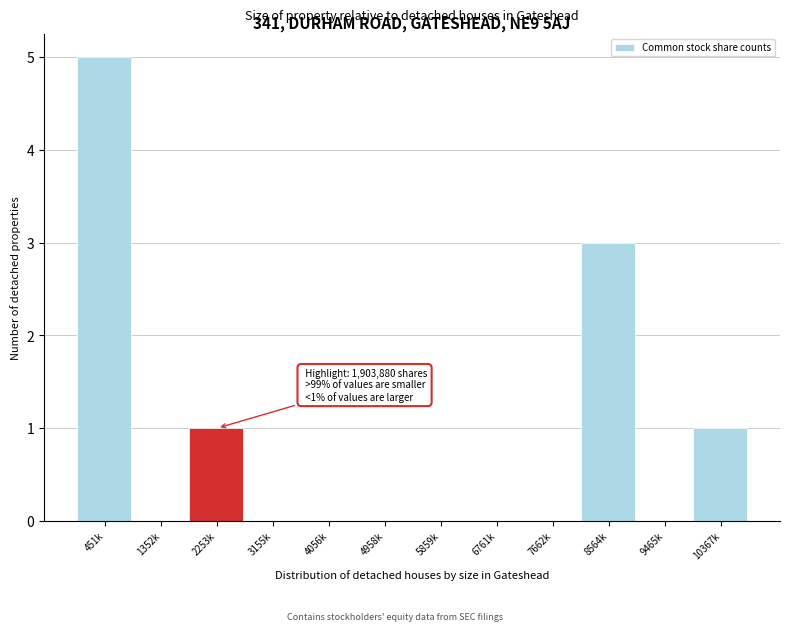

Reading left to right, what are all the values shown in this chart?

451k=5	1352k=0	2253k=1	3155k=0	4056k=0	4958k=0	5859k=0	6761k=0	7662k=0	8564k=3	9465k=0	10367k=1